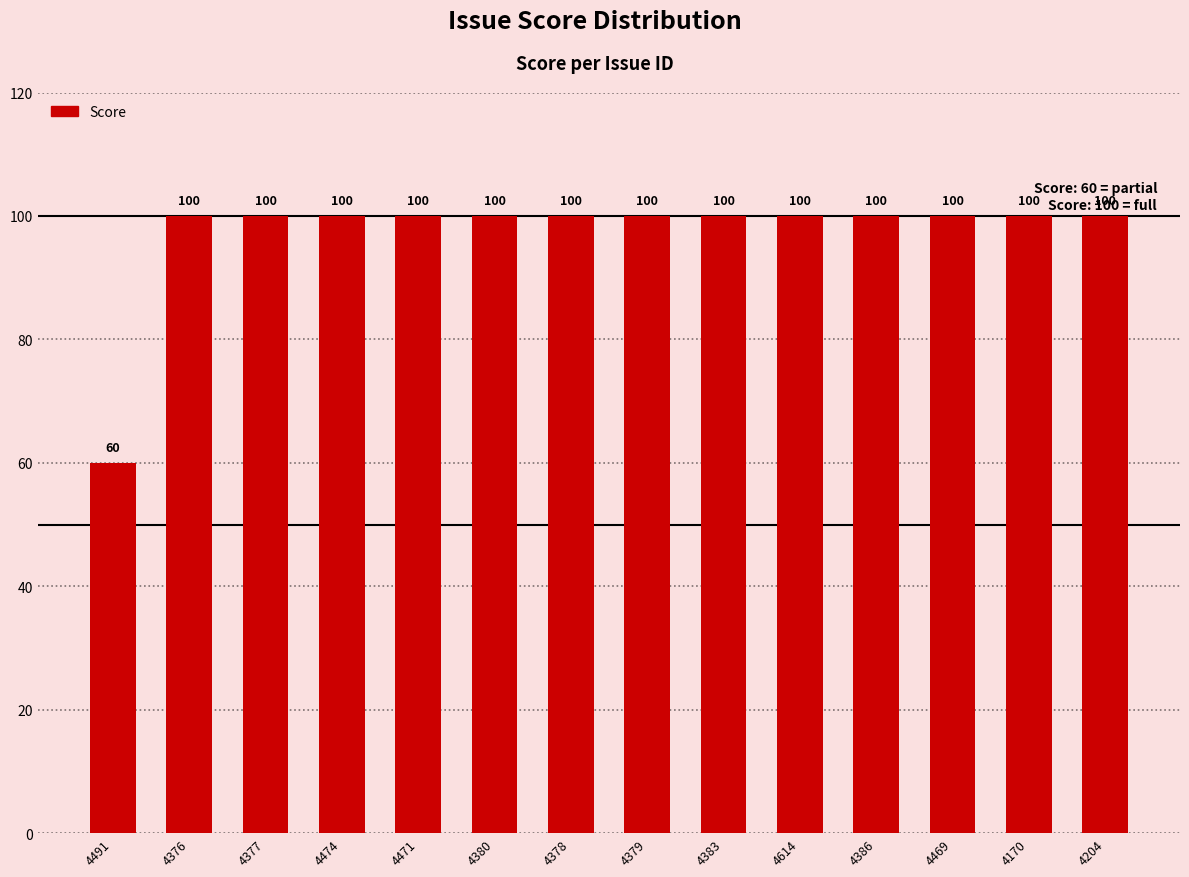

How many values are below 100?

1